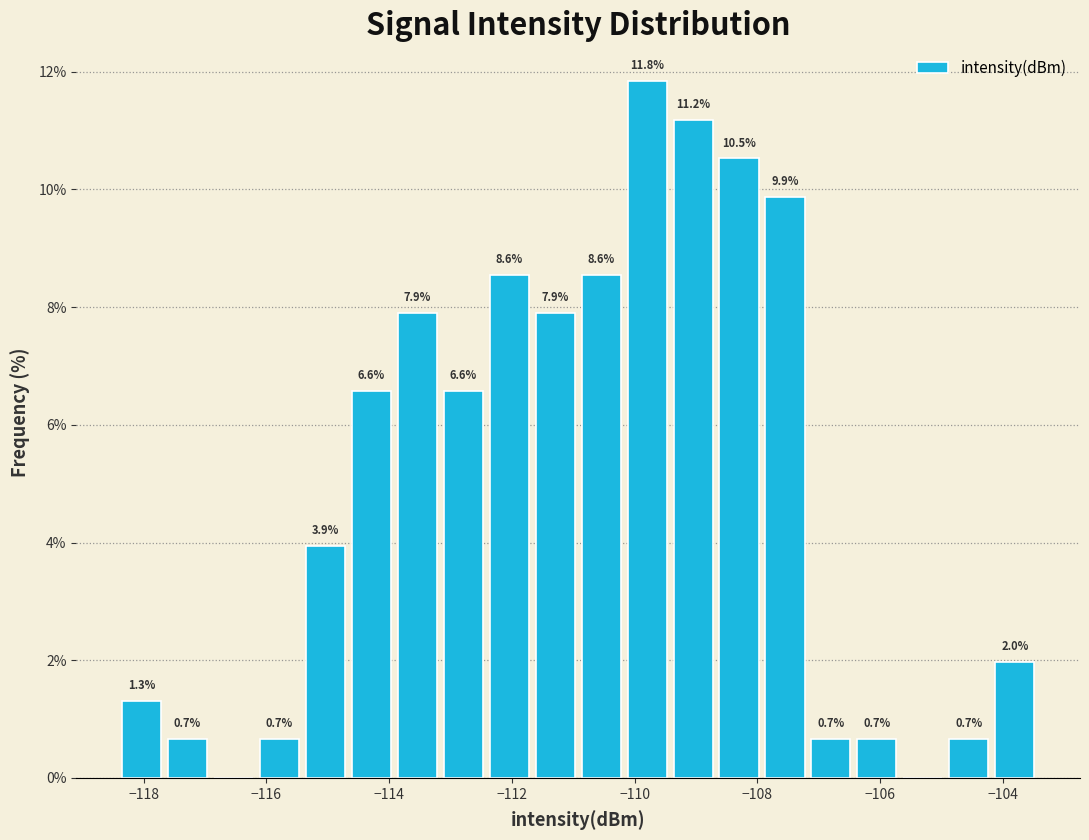

Read against the x-axis, roughly where is the centre of the tallest bar?

-109.8